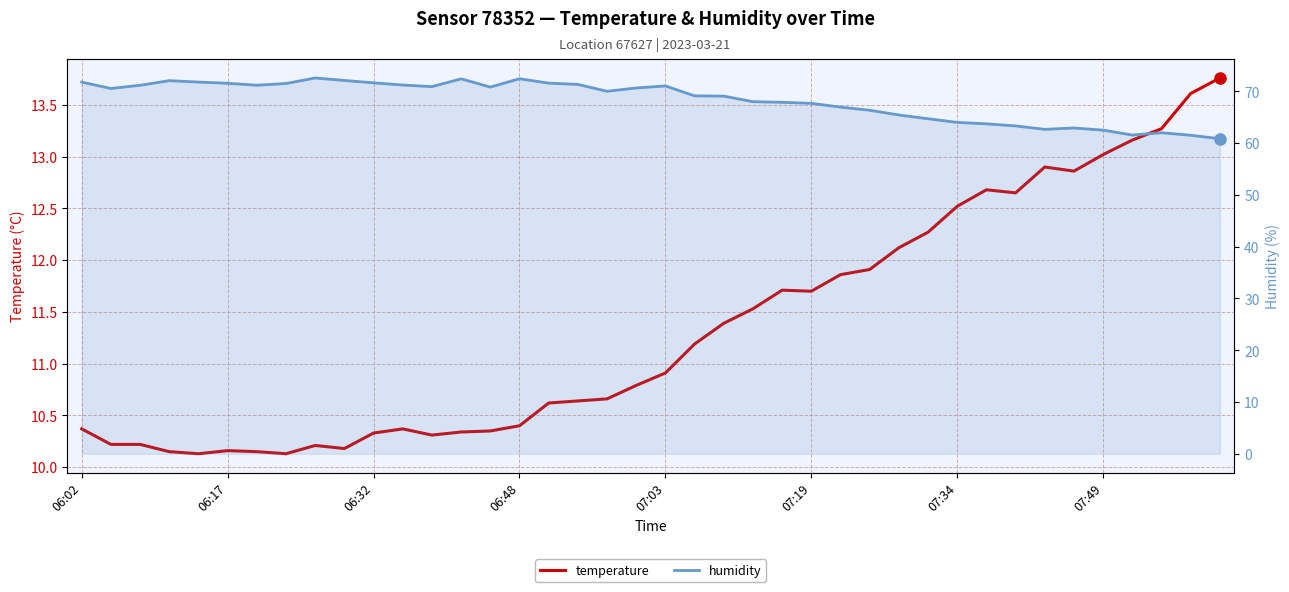

How many series are shown in this chart?

2